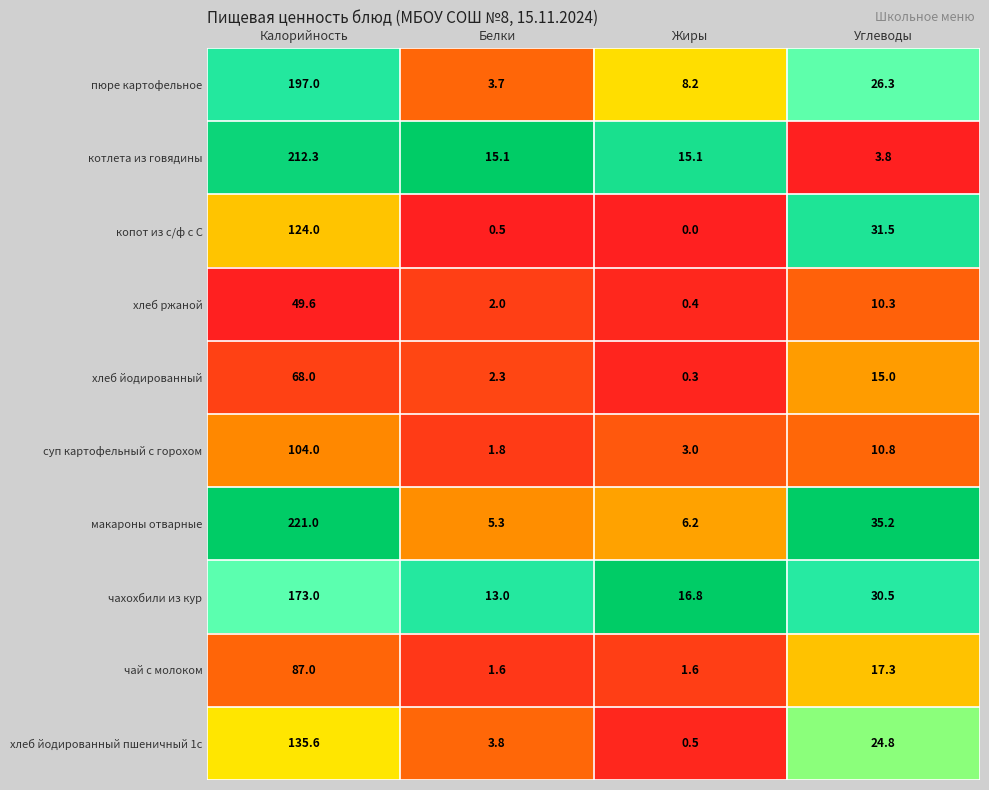

What is the maximum value shown in the chart?

221.0